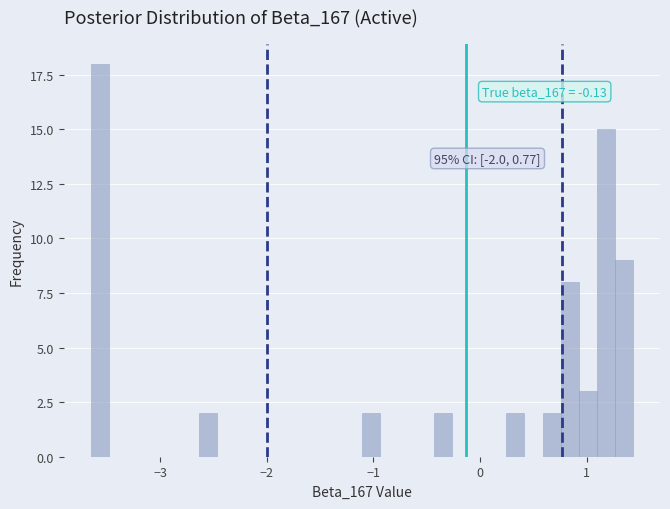

Around what value on the x-axis is the tallest bar? Give the approximate position of its centre, as read against the axis.

-3.6